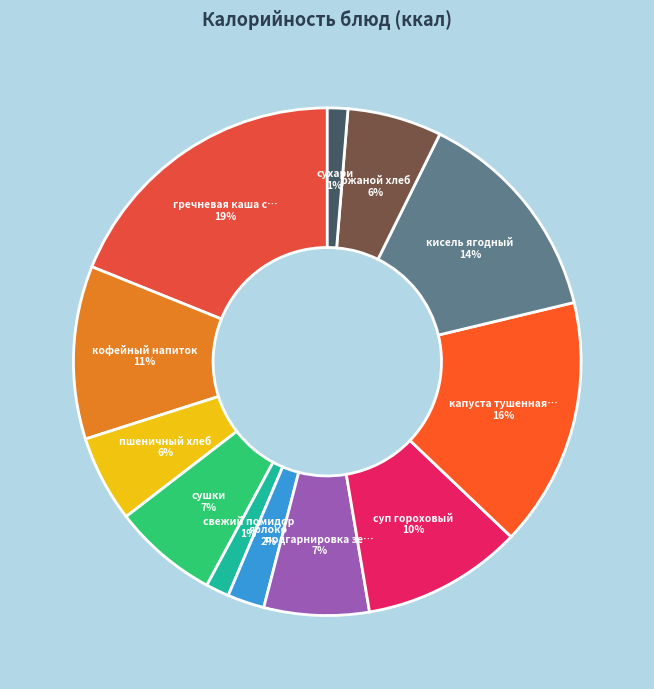

How many segments does this pie chart have?

12